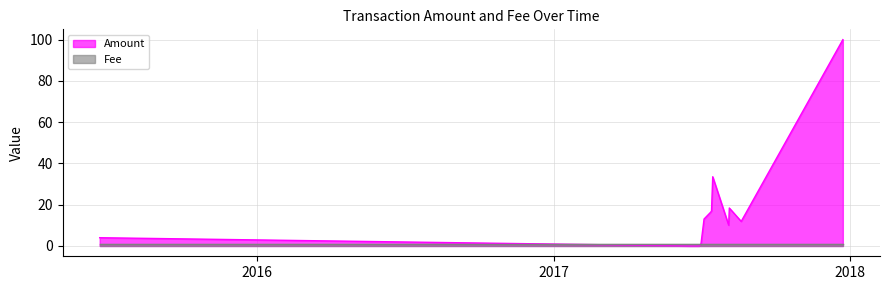

Which label corresponds to the largest value in the chart?

2017-12-23 12:21:41